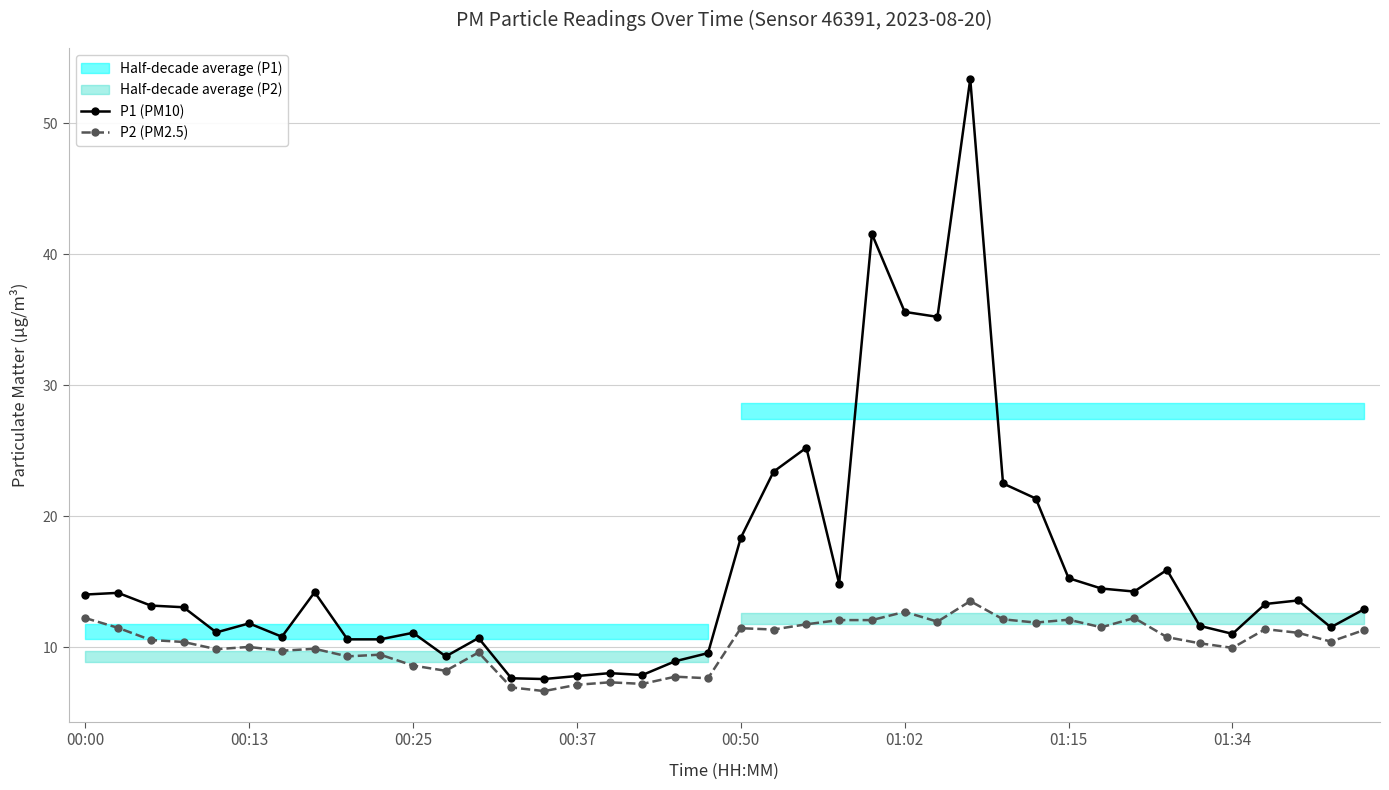

True or false: P2 (PM2.5) has more than 0 points higher than both neighbors.

True